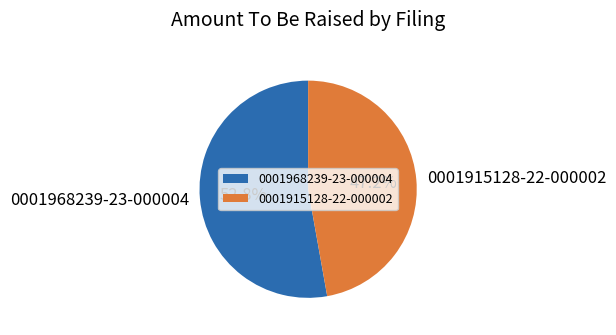

To the nearest percent, what percentage of the pie is 0001915128-22-000002?

47%